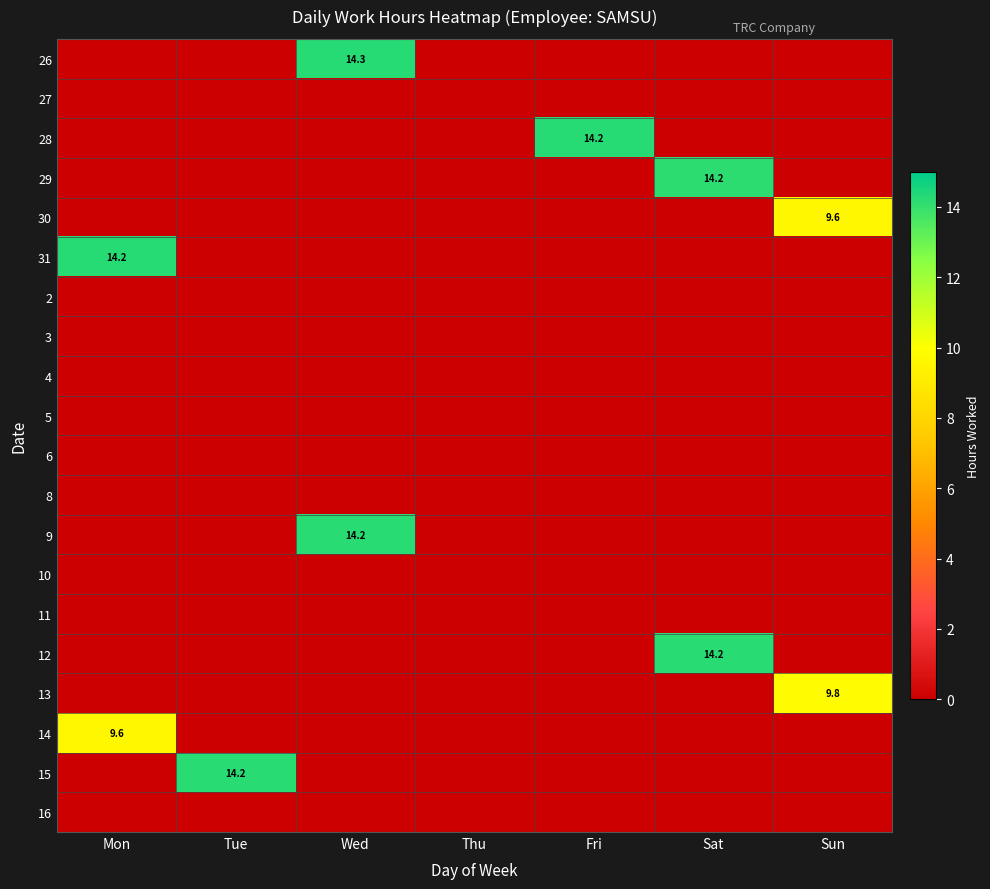

How many categories are shown in the chart?

7